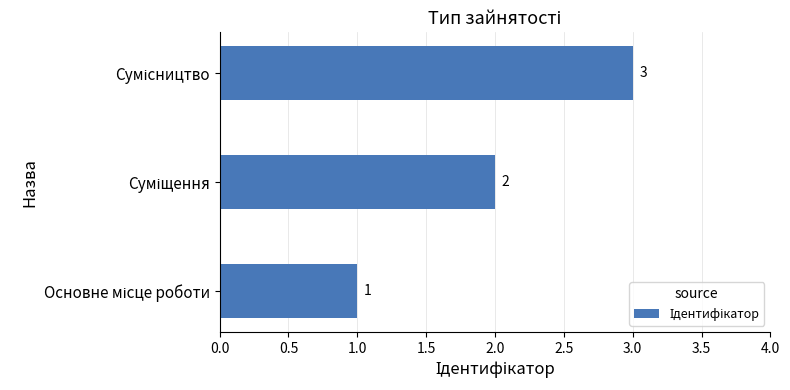

What is the greatest value displayed?

3